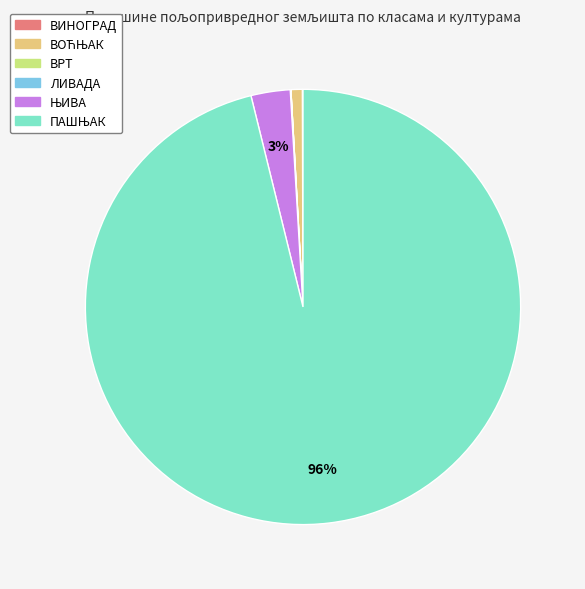

To the nearest percent, what is the difference between the largest and smallest slice percentages?

96%